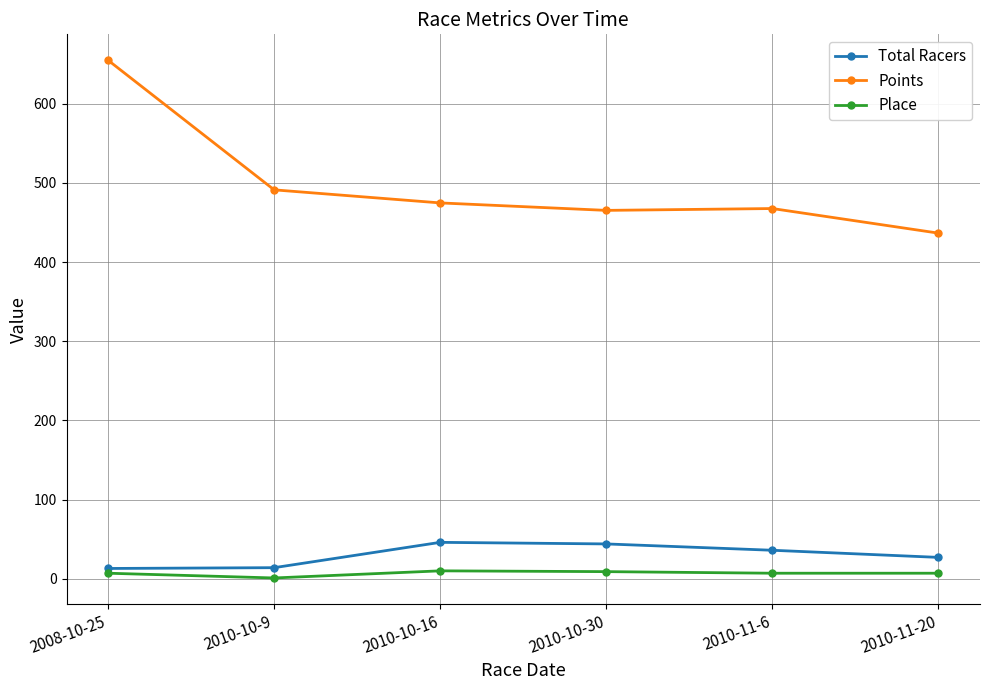

What is the label of the 3rd point from the left?

2010-10-16